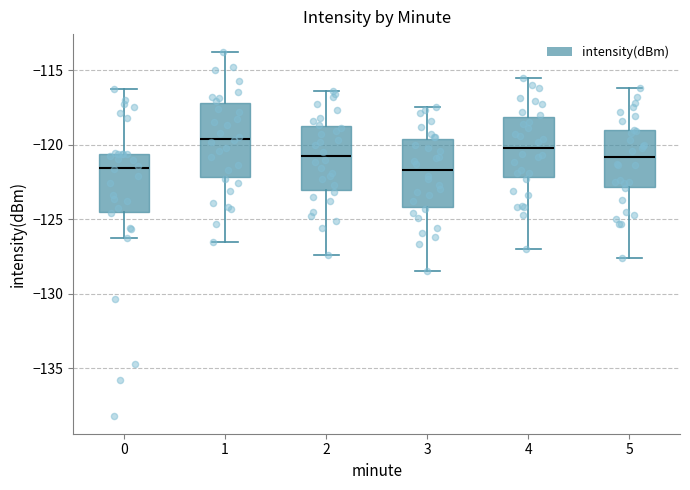

Reading left to right, read every box against the y-axis: the position of its median line, the range the box covers, and the ends of its whiskers. The values are not printed on the chart, so give them approximately, as read against the axis.

0: median -121.5, box -124.5 to -120.5, whiskers -126.5 to -116.5
1: median -119.5, box -122.0 to -117.0, whiskers -126.5 to -114.0
2: median -120.5, box -123.0 to -118.5, whiskers -127.5 to -116.5
3: median -121.5, box -124.0 to -119.5, whiskers -128.5 to -117.5
4: median -120.0, box -122.0 to -118.0, whiskers -127.0 to -115.5
5: median -121.0, box -123.0 to -119.0, whiskers -127.5 to -116.0